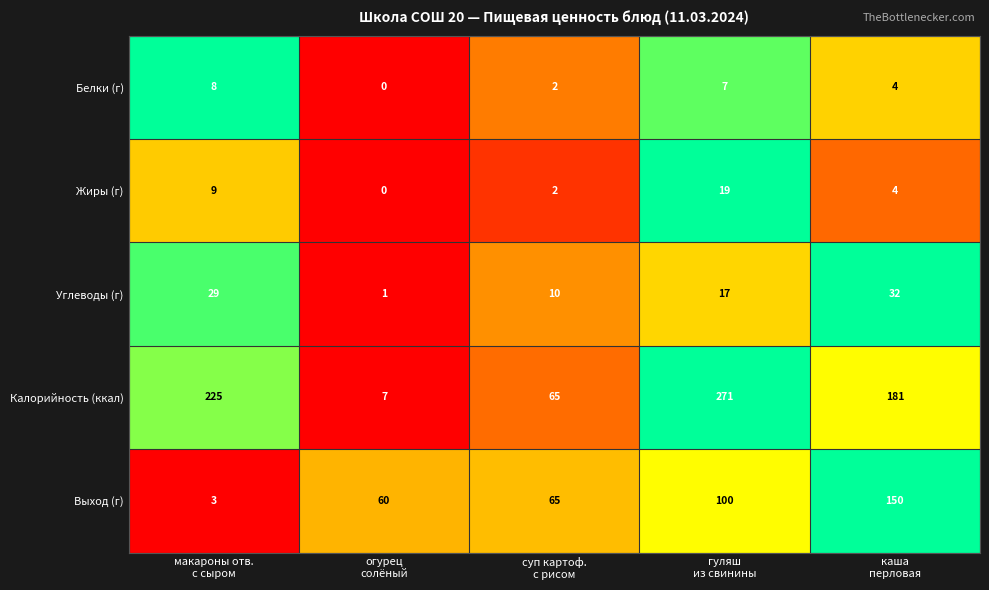

Rank the series at гуляш
из свинины from lowest to highest value.

Белки (г), Углеводы (г), Жиры (г), Выход (г), Калорийность (ккал)